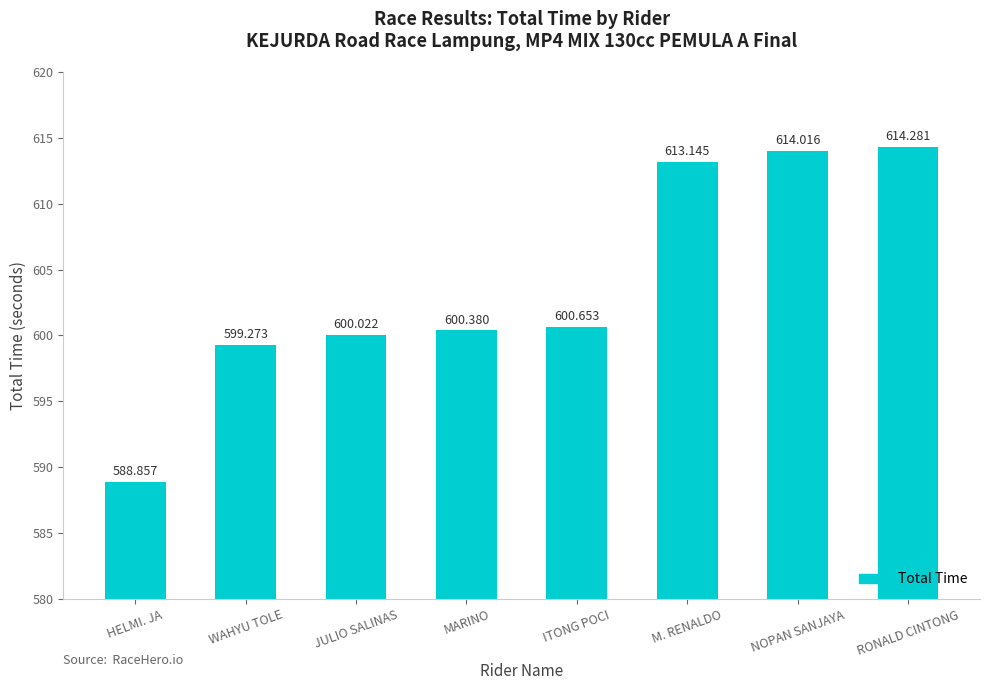

True or false: the data shows 614.0 at NOPAN SANJAYA.

True